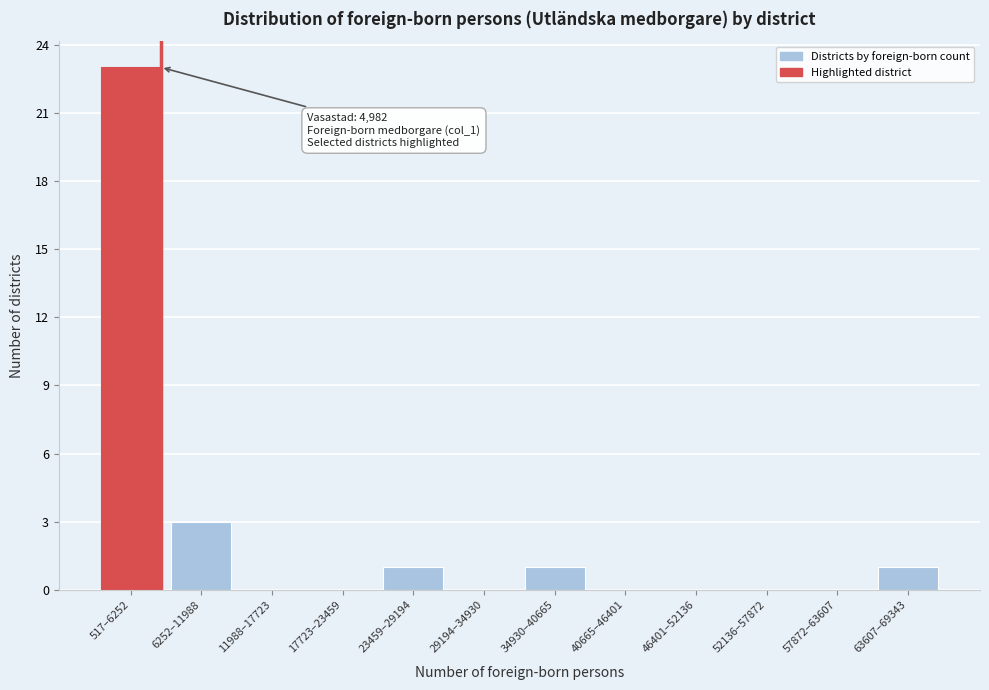

Reading right to left, what are all the values shown in this chart?

63607–69343=1	57872–63607=0	52136–57872=0	46401–52136=0	40665–46401=0	34930–40665=1	29194–34930=0	23459–29194=1	17723–23459=0	11988–17723=0	6252–11988=3	517–6252=23